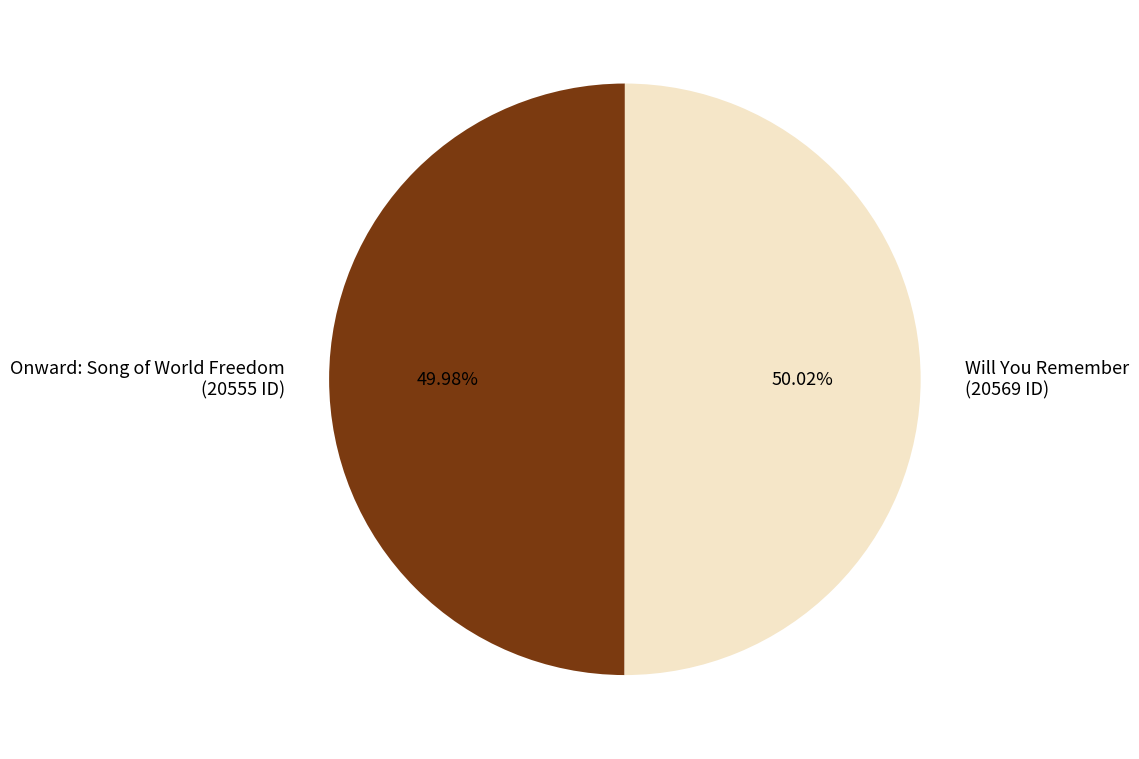

What is the ratio of the value at Will You Remember to the value at Onward: Song of World Freedom?

1.0